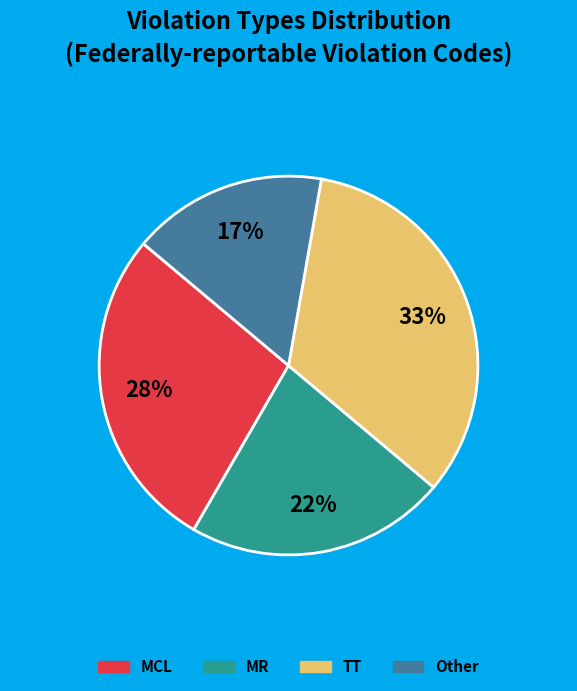

Is it true that Other is 17% of the pie?

True